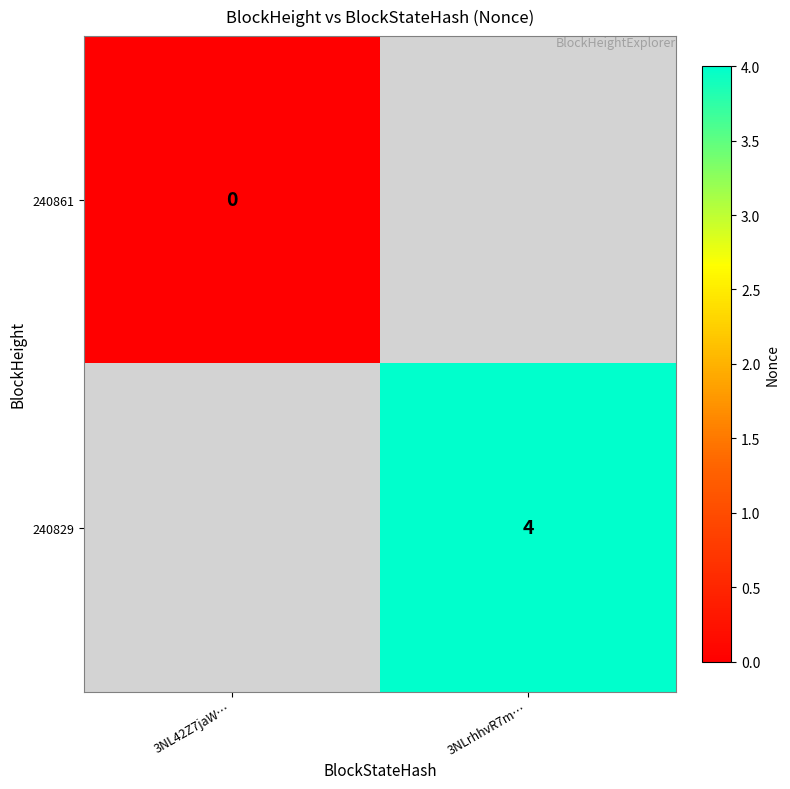

Is it true that 240829 equals 2 at 3NLrhhvR7m…?

False